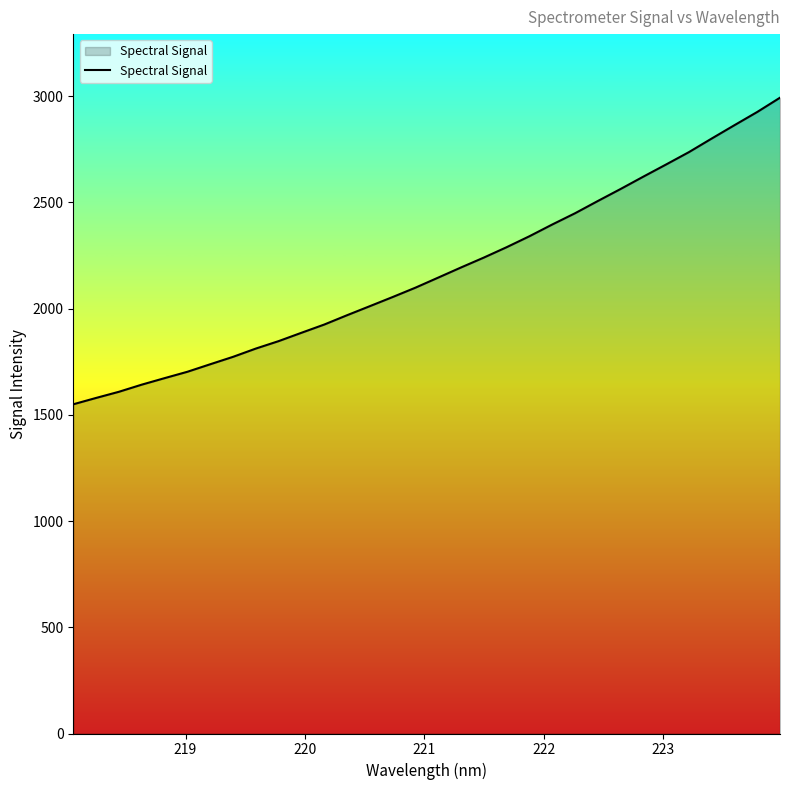

True or false: the data has more than 1 interior local peaks.

False